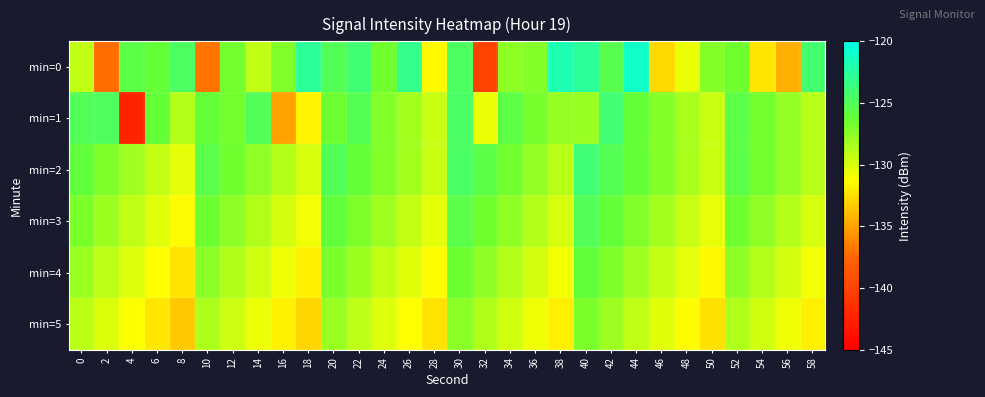

What is the maximum value shown in the chart?

-121.0